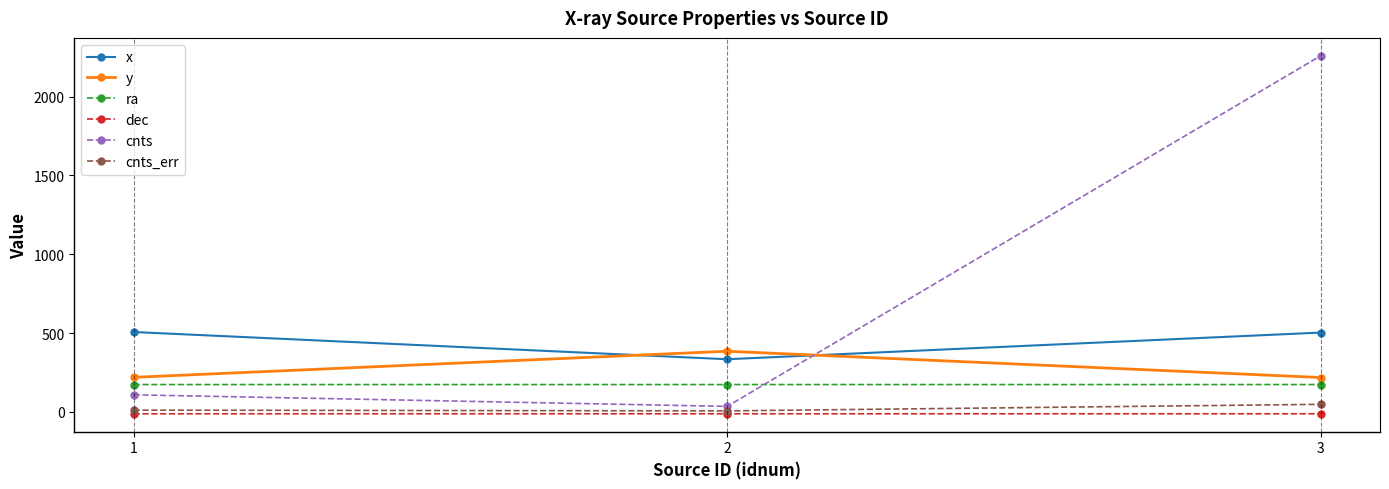

What are all the series names shown in the legend?

x, y, ra, dec, cnts, cnts_err